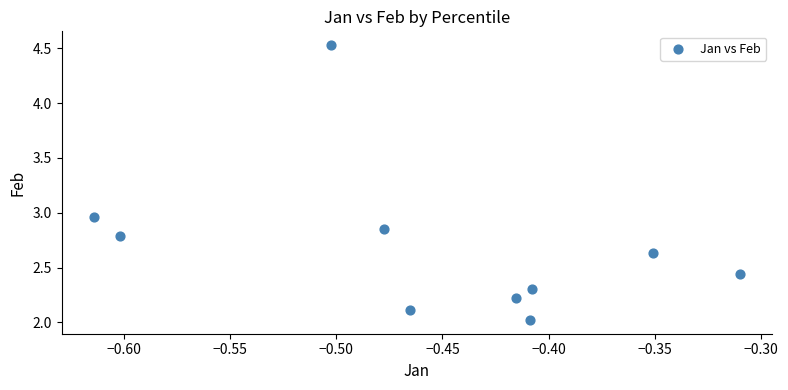

What is the average Y value?

2.7